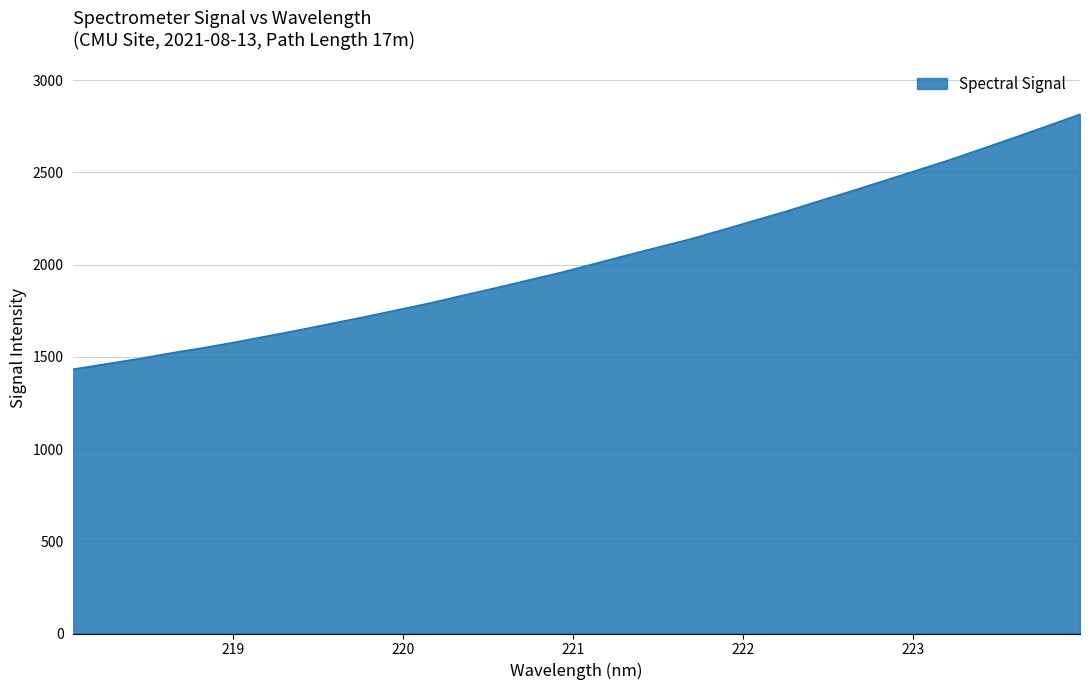

What is the difference between the maximum and minimum values?

1381.7